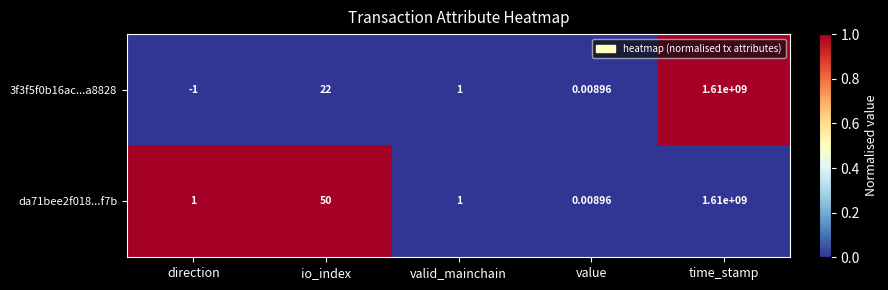

At which category is the sum across all series the highest?

time_stamp